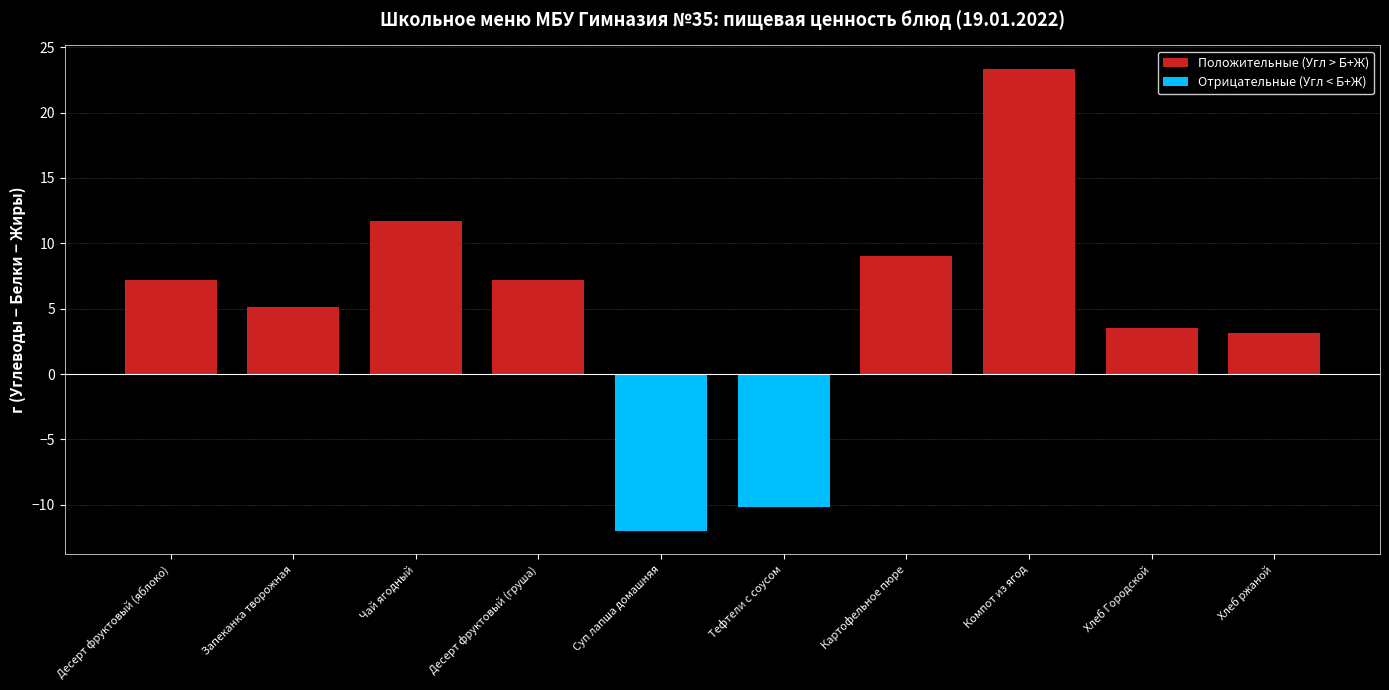

What is the sum of all values?

48.1